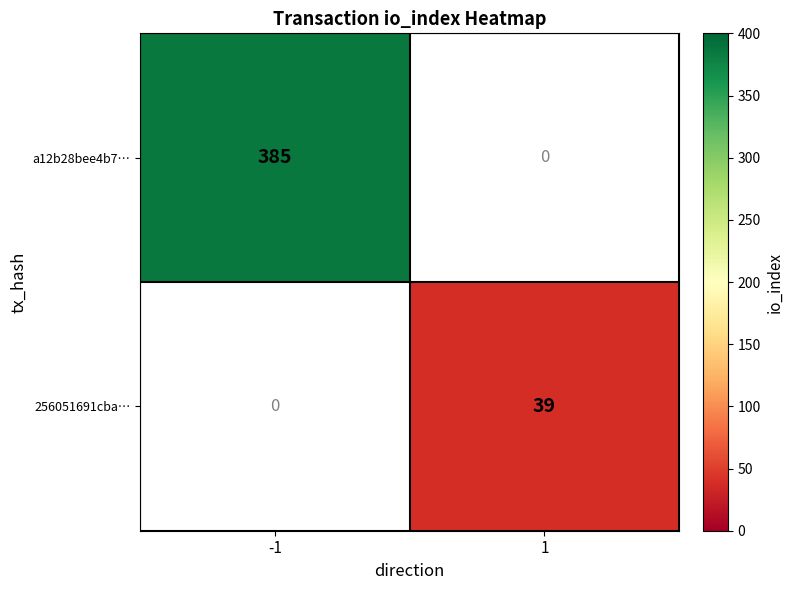

The a12b28bee4b7… series shows 159.0 at -1. True or false?

False